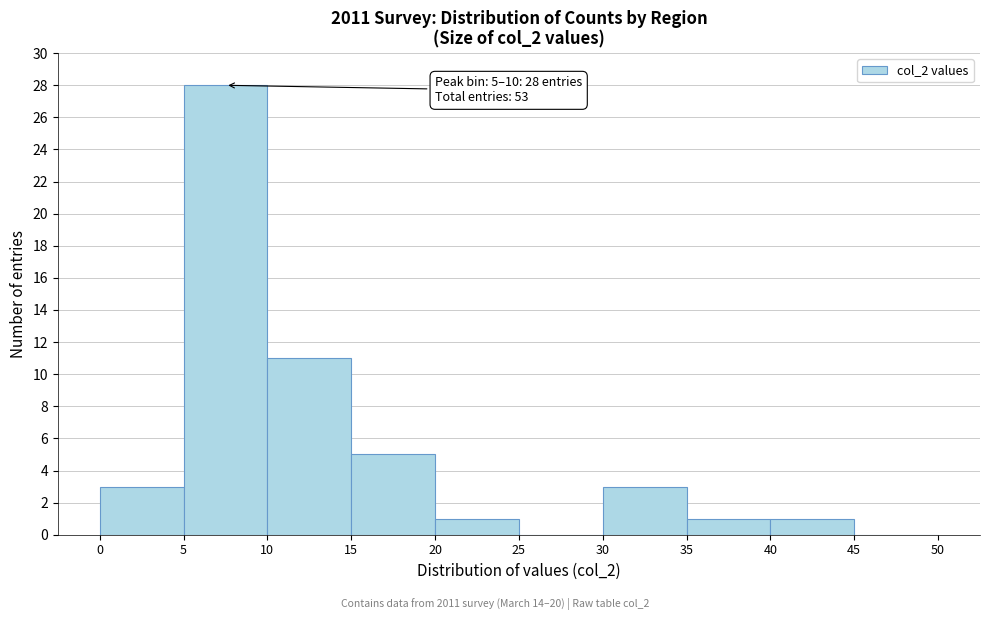

Over which range of the x-axis is the bar tallest?

5 to 10